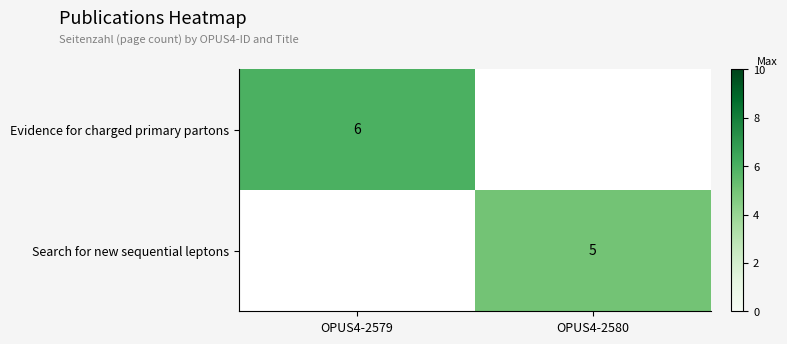

Between OPUS4-2580 and OPUS4-2579, which is larger?

OPUS4-2579